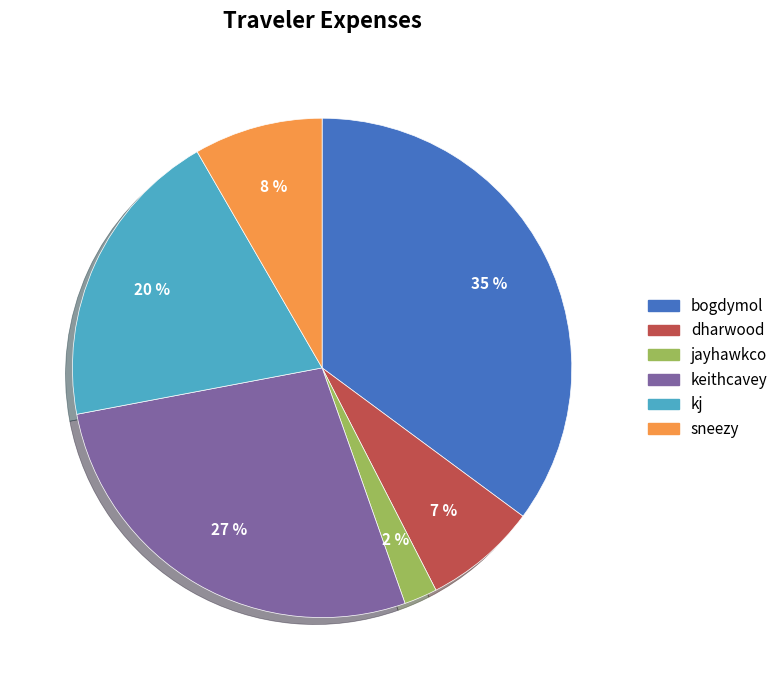

Approximately how many times larger is the value at bogdymol compared to keithcavey?

1.3